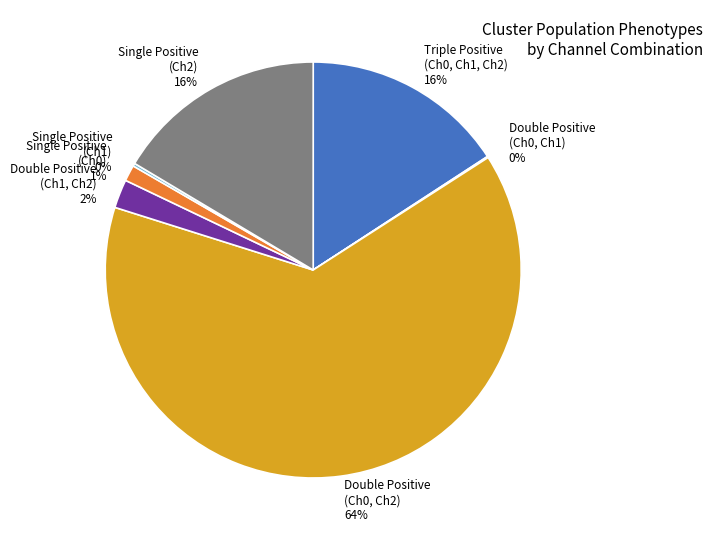

Does any single category account for the majority?

Yes